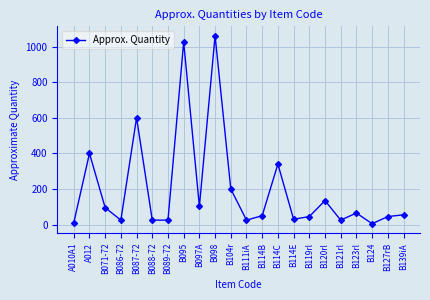

What is the average value?

200